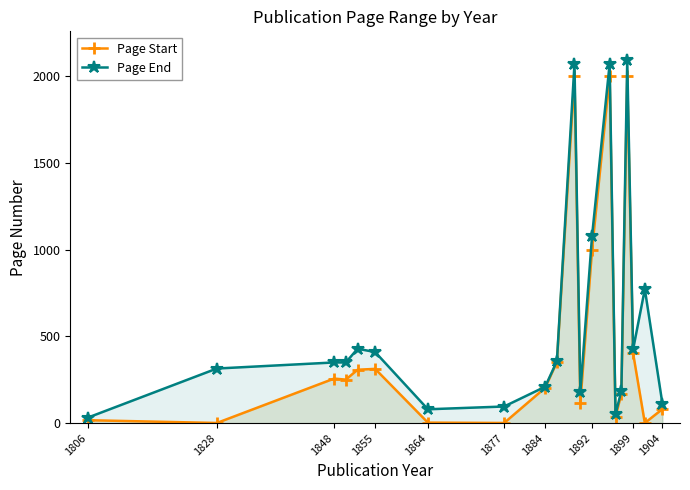

At 1899, list the series in order from smallest to largest.

Page Start, Page End